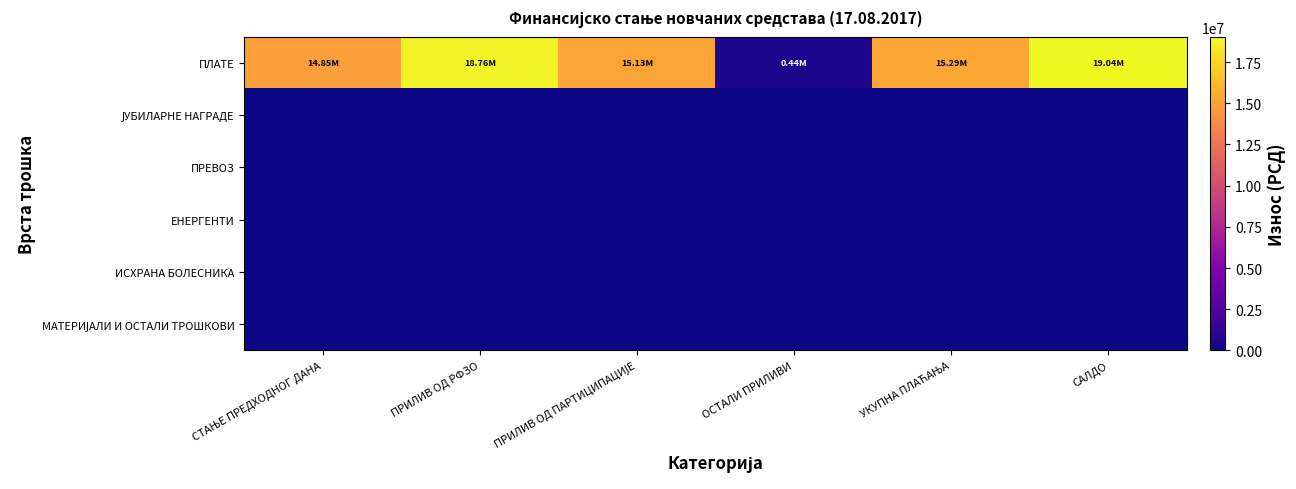

At which category is the sum across all series the highest?

САЛДО